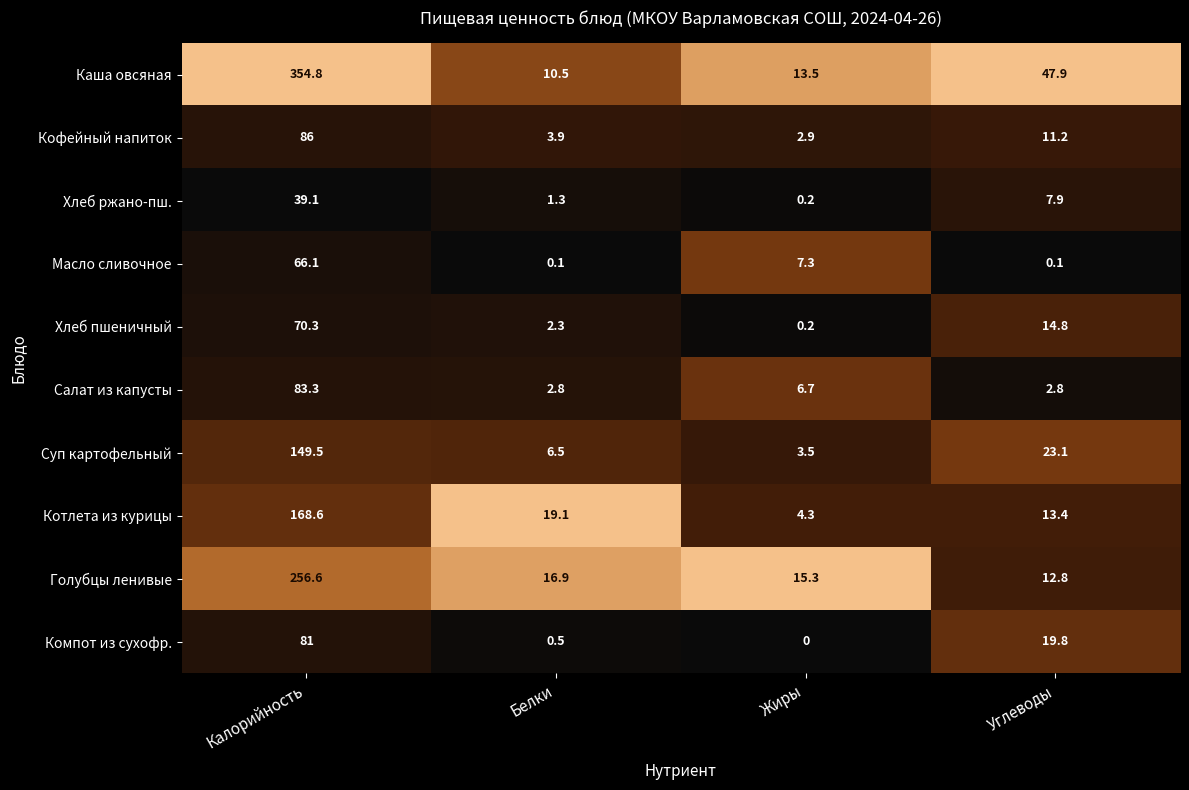

What value does the Масло сливочное series have at Жиры?

7.3